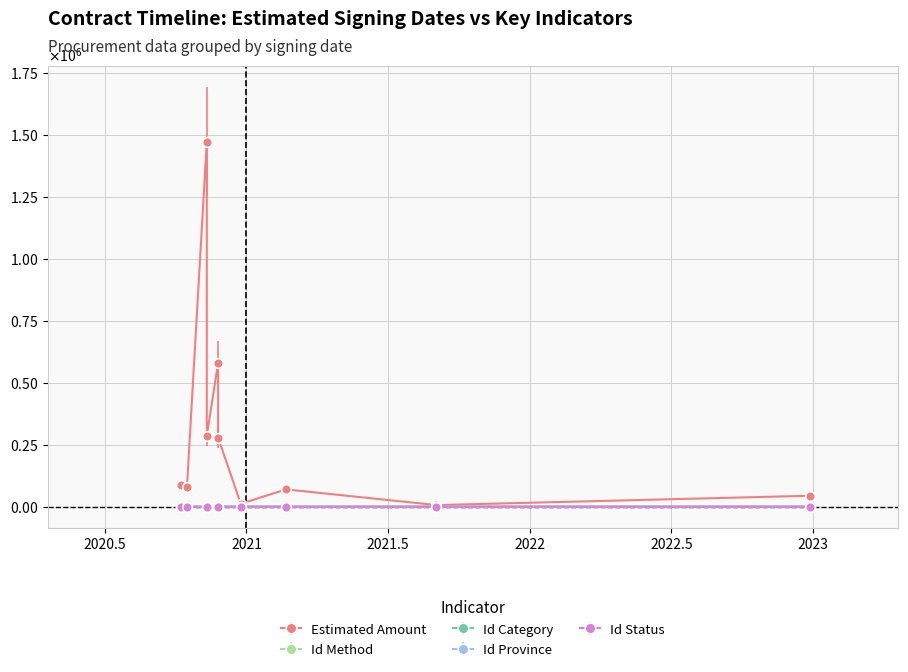

What is the label of the 1st point from the right?

2022-12-31